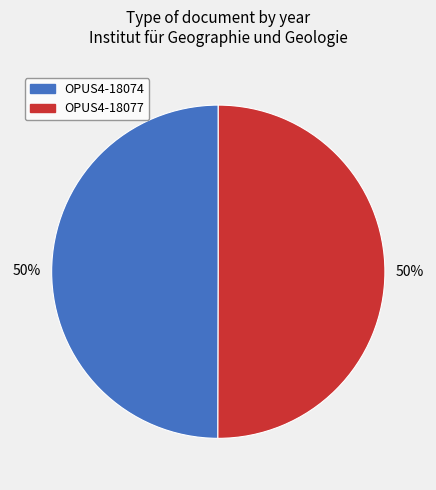

How many slices are in this pie chart?

2